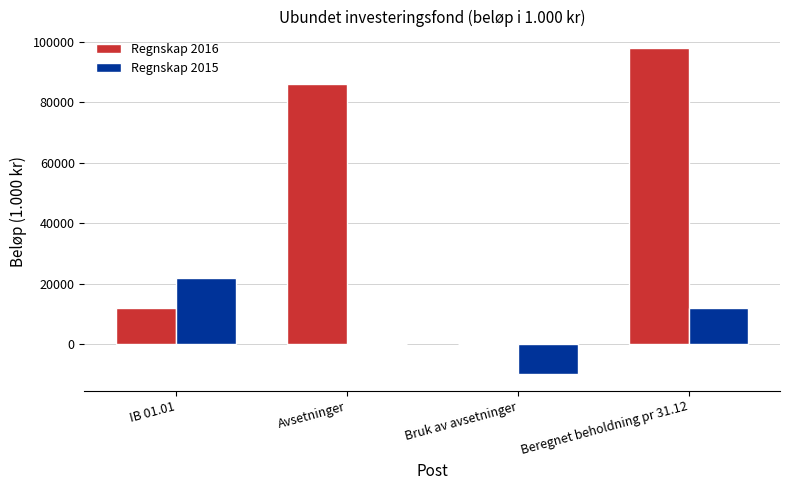

Between Avsetninger and Bruk av avsetninger, which series saw the biggest shift?

Regnskap 2016